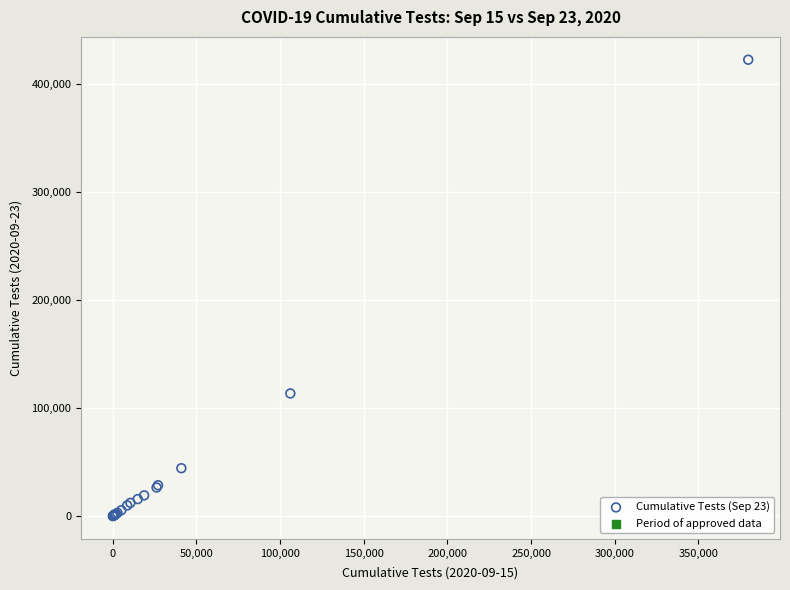

What Y value in the scatter plot is closest to 211201?

113521